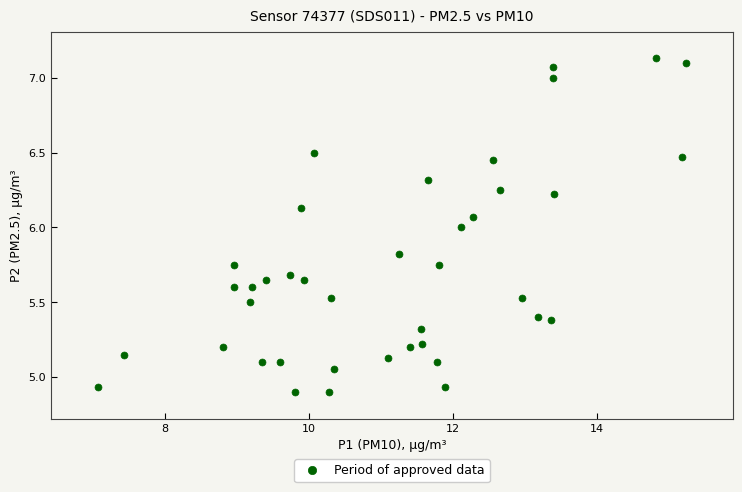

What is the range of X values (max minus min)?

8.2